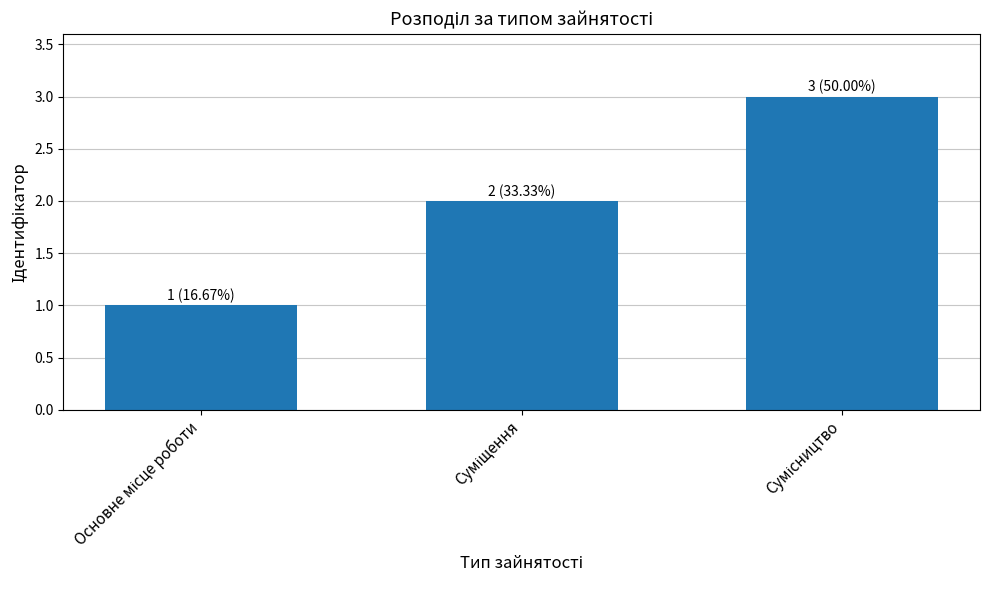

What is the sum of all values?

6